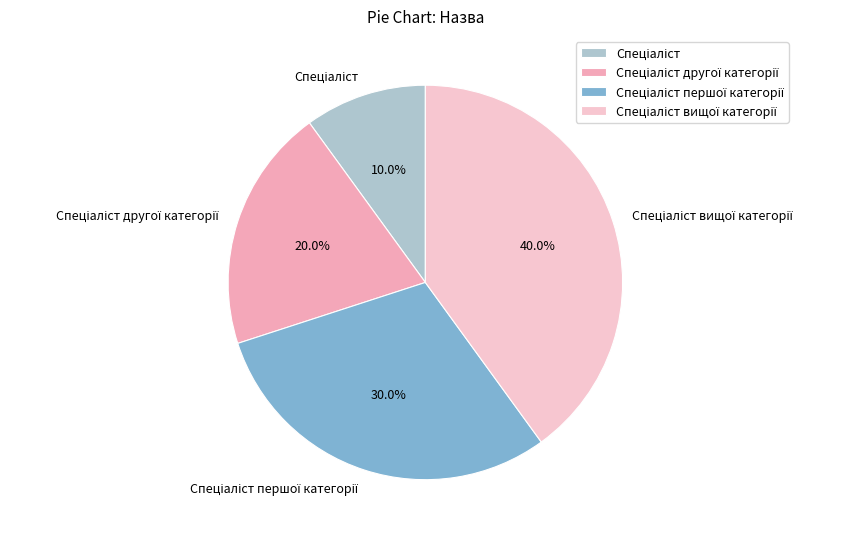

Is there a majority slice in this chart?

No